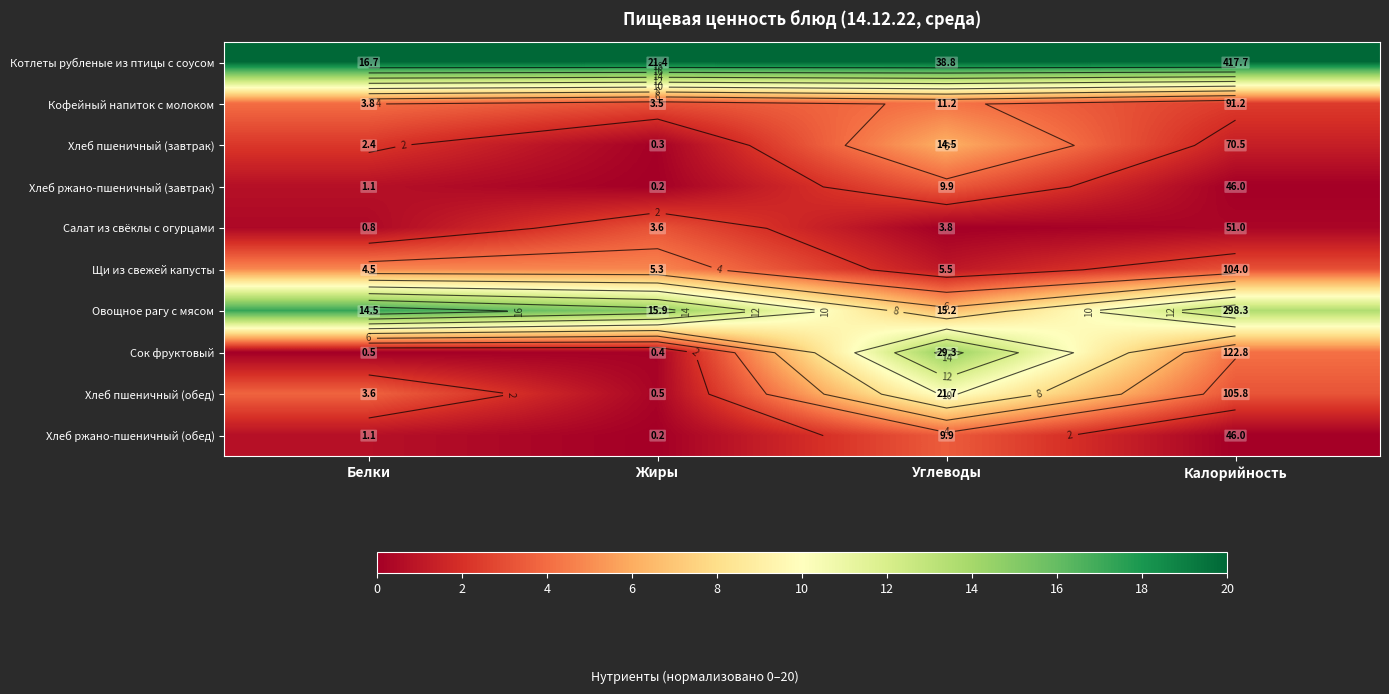

Rank the series at Калорийность from highest to lowest value.

Котлеты рубленые из птицы с соусом, Овощное рагу с мясом, Сок фруктовый, Хлеб пшеничный (обед), Щи из свежей капусты, Кофейный напиток с молоком, Хлеб пшеничный (завтрак), Салат из свёклы с огурцами, Хлеб ржано-пшеничный (завтрак), Хлеб ржано-пшеничный (обед)